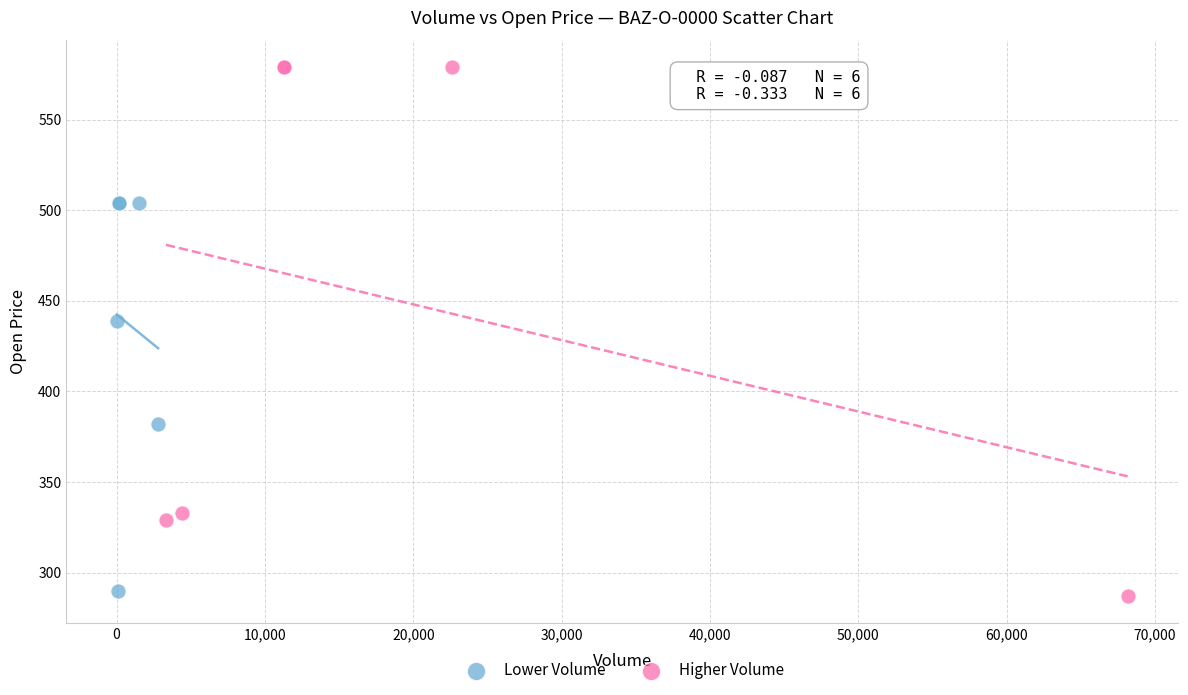

Which series contains the highest Y value?

Higher Volume